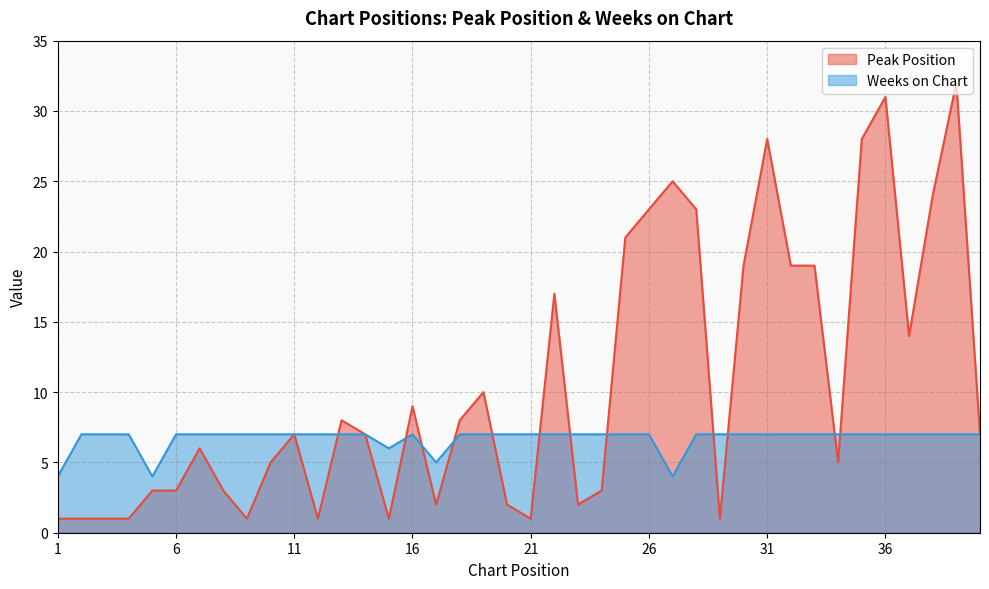

Does the chart display data point markers on the line(s)?

No